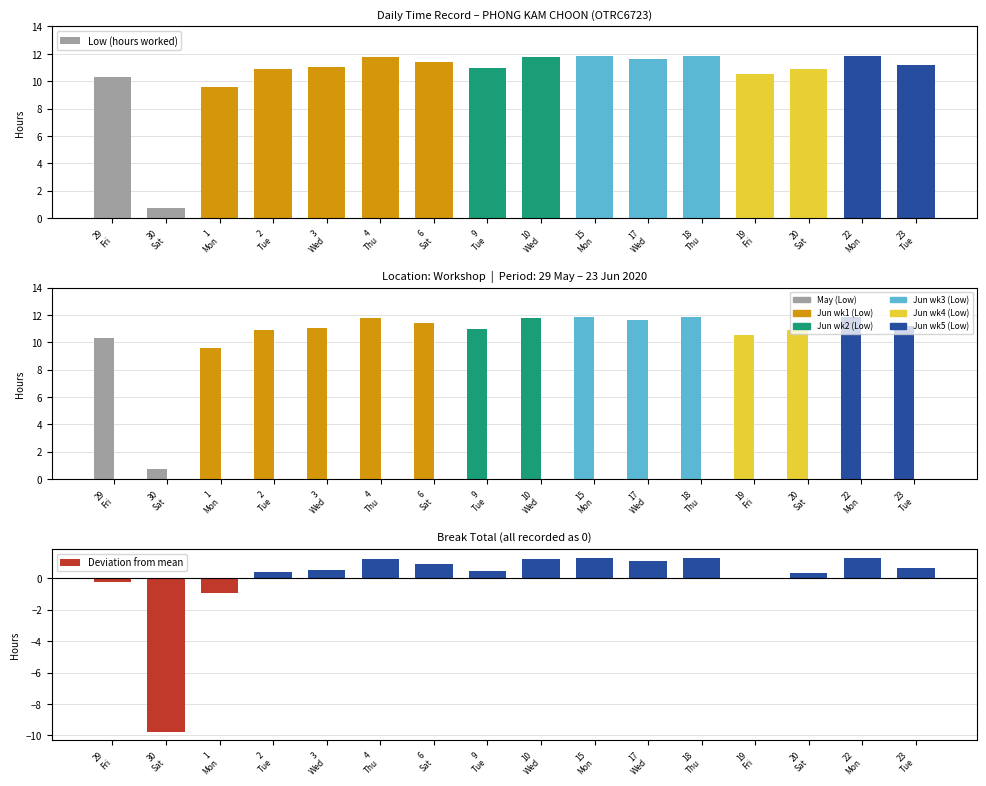

True or false: Low (hours worked) has a value of 11.1 at 3
Wed.

True